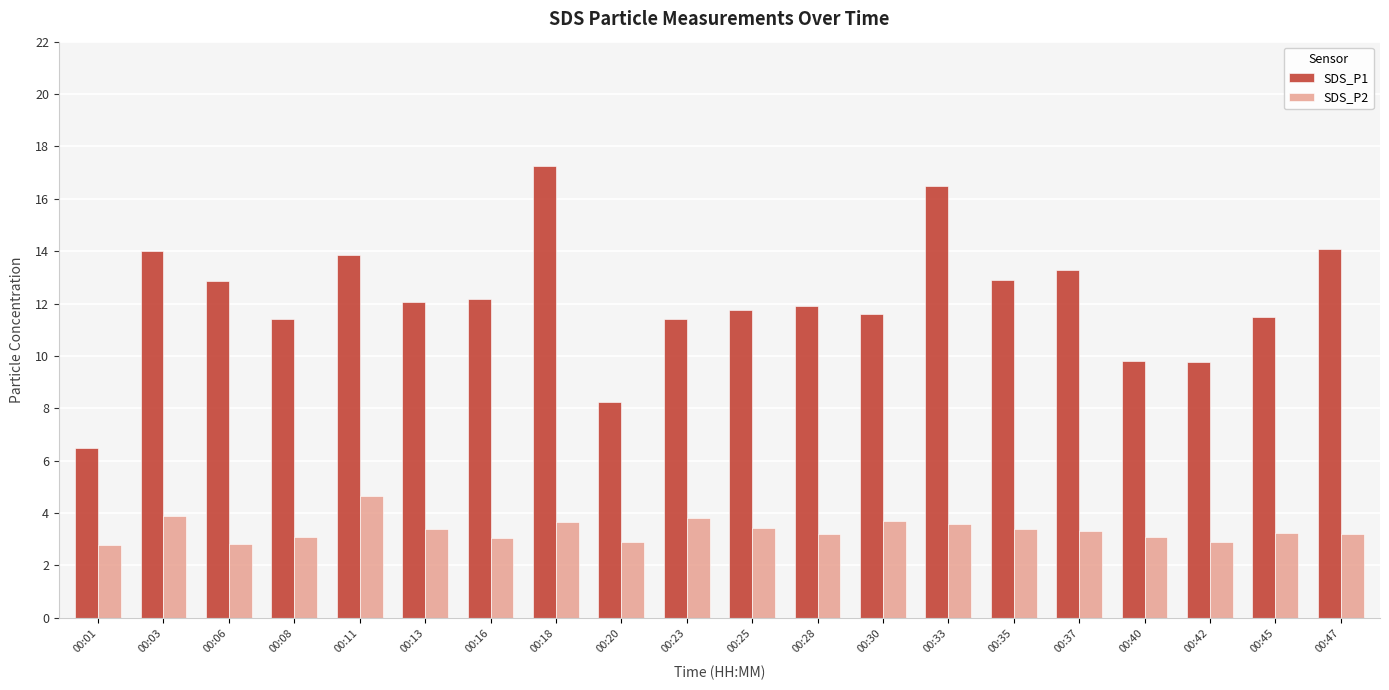

What is the total value across all series at 00:45?

14.7